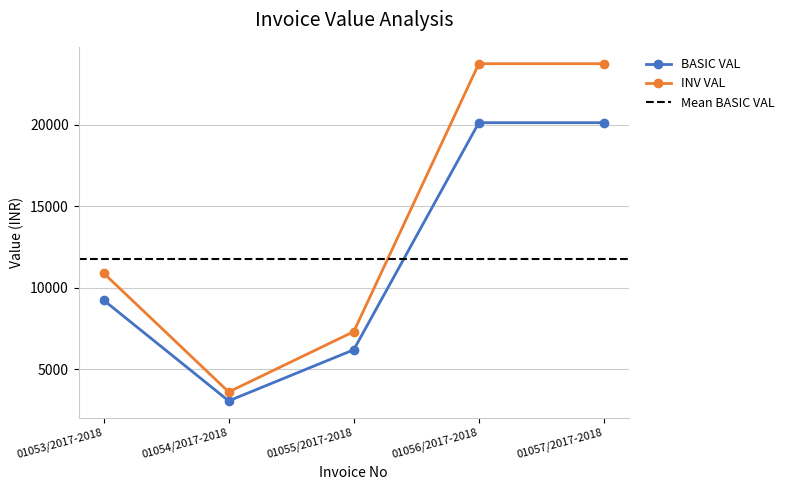

True or false: INV VAL and BASIC VAL cross at least once.

False